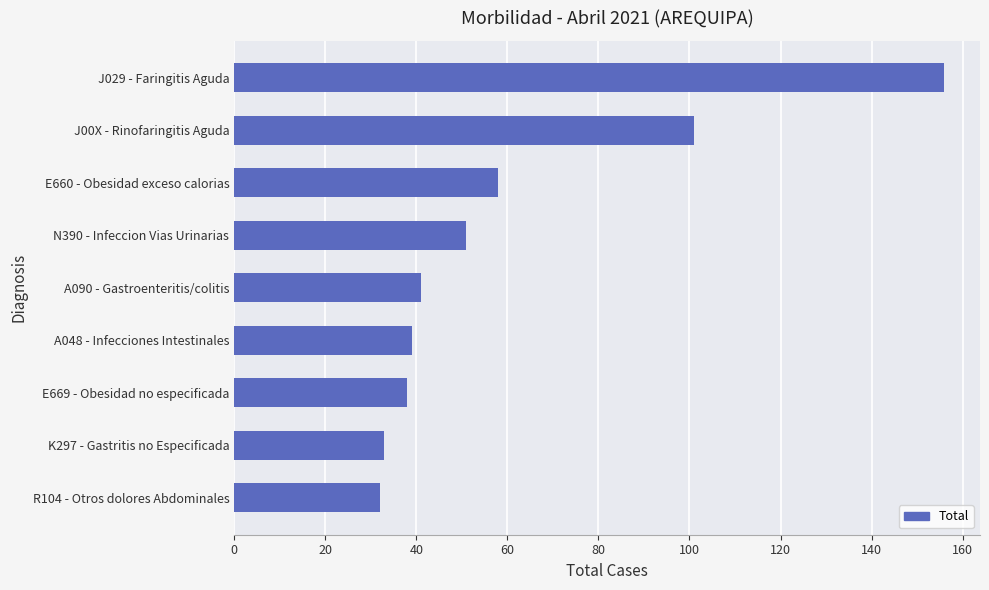

Which has a higher value, A090 - Gastroenteritis/colitis or J029 - Faringitis Aguda?

J029 - Faringitis Aguda